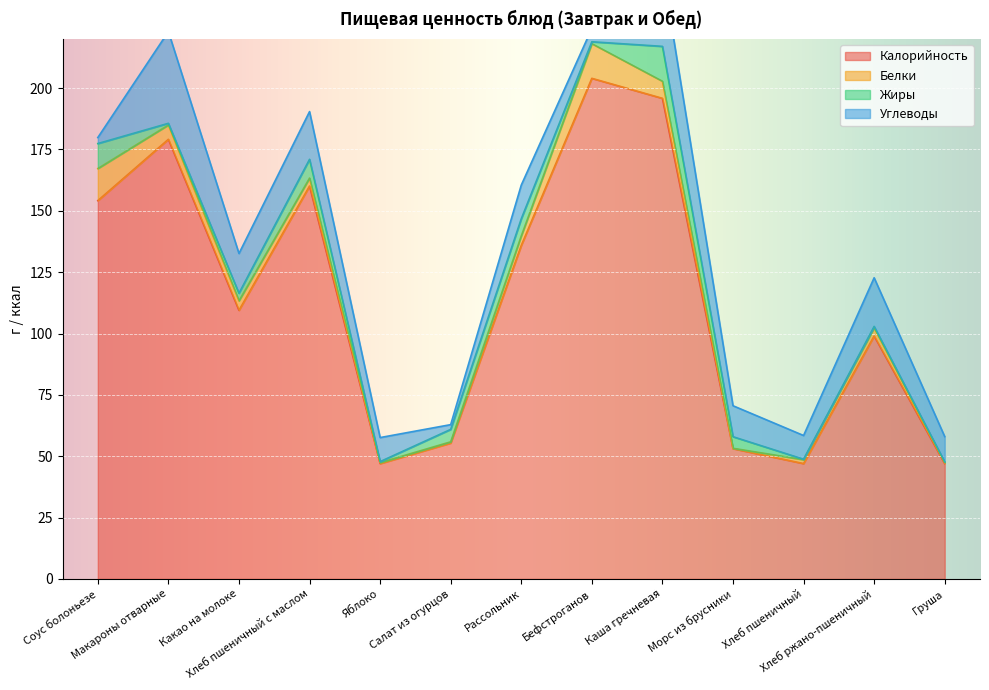

What is the sum of the Жиры values at Яблоко and Рассольник?

7.4